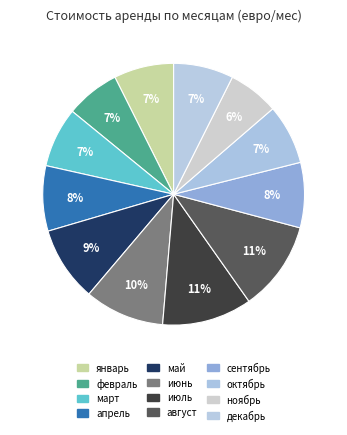

How many slices are in this pie chart?

12